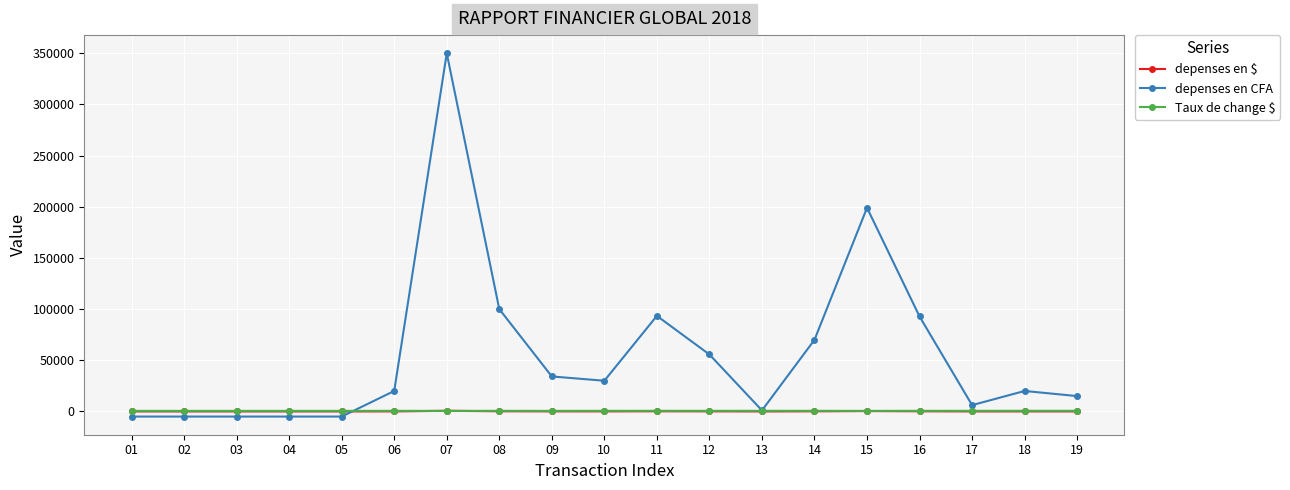

Is the value of depenses en CFA at 10 greater than the value of depenses en $ at 01?

Yes